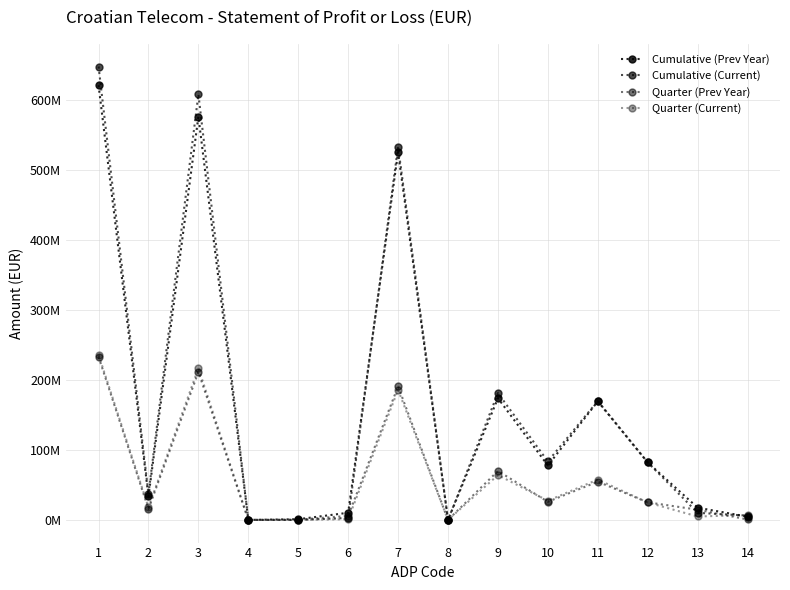

Which series has the largest total across all categories?

Cumulative (Current)